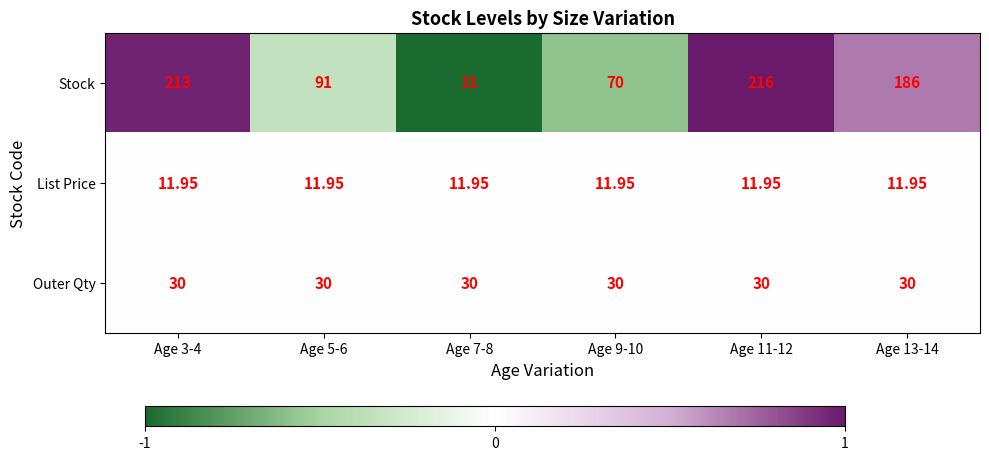

How many data points does each series have?

6